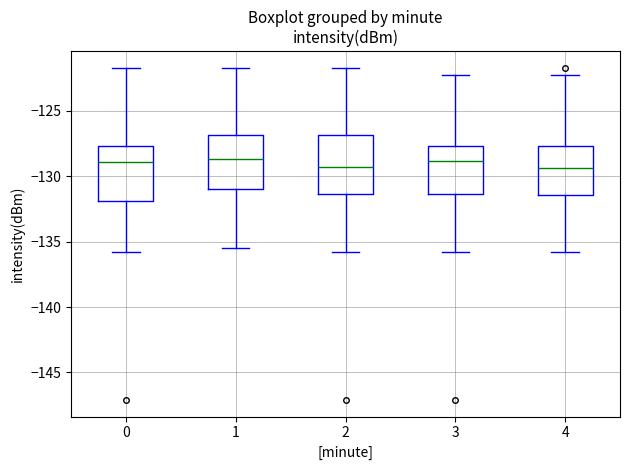

Reading left to right, transcribe this box plot: for each box, give where its median line is, the range the box spans, and where its two whiskers end, as read against the y-axis. The values are not printed on the chart, so give them approximately, as read against the axis.

0: median -129.0, box -132.0 to -127.5, whiskers -135.5 to -121.5
1: median -128.5, box -131.0 to -127.0, whiskers -135.5 to -121.5
2: median -129.5, box -131.5 to -127.0, whiskers -135.5 to -121.5
3: median -129.0, box -131.5 to -127.5, whiskers -135.5 to -122.5
4: median -129.5, box -131.5 to -127.5, whiskers -135.5 to -122.5